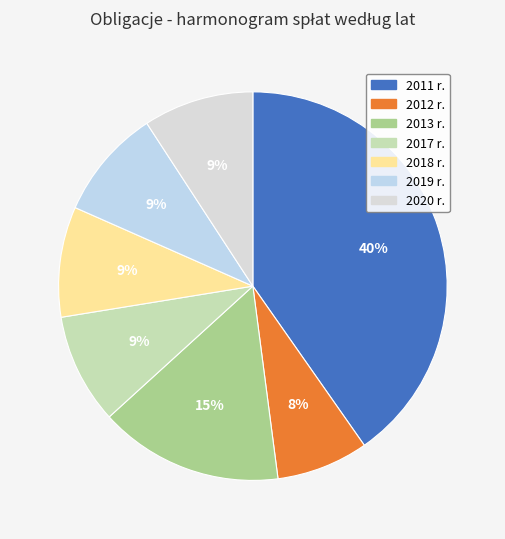

What portion of the pie excludes 2020 r.?

90.8%